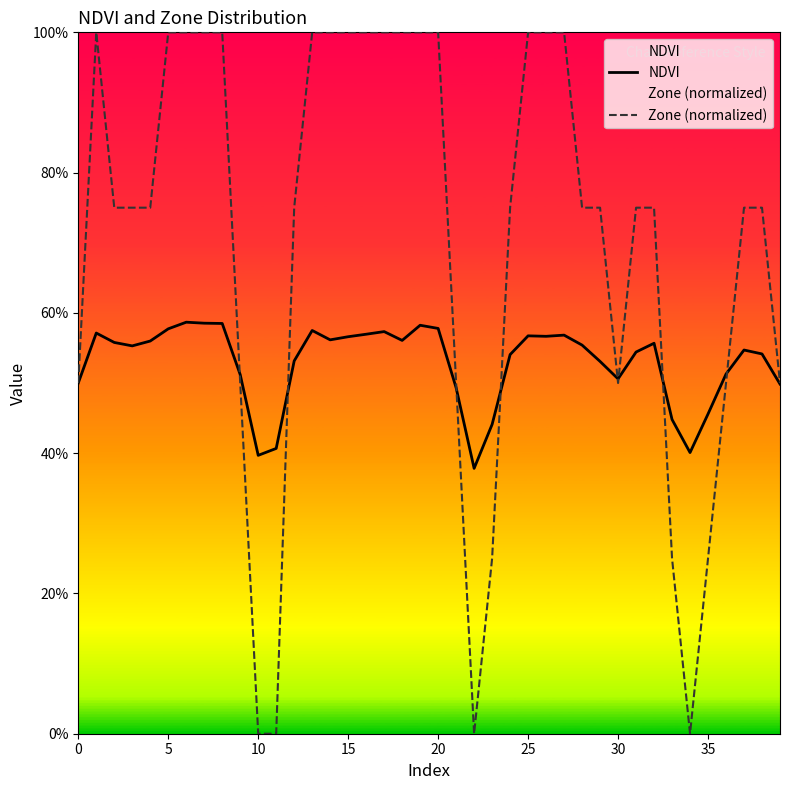

What are all the series names shown in the legend?

NDVI, Zone (normalized)